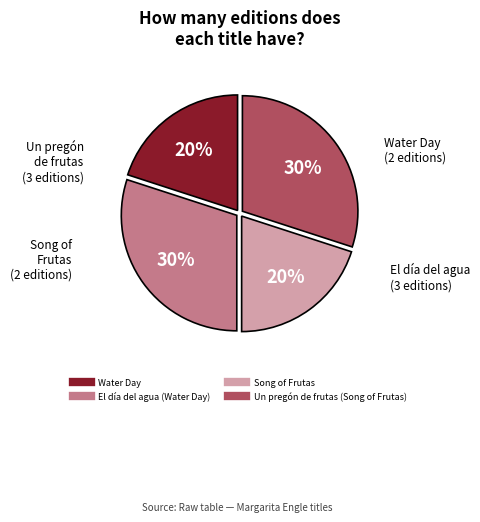

To the nearest percent, what is the average slice percentage?

25%